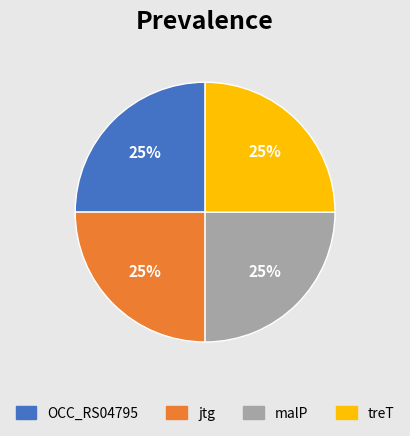

To the nearest percent, what is the average slice percentage?

25%